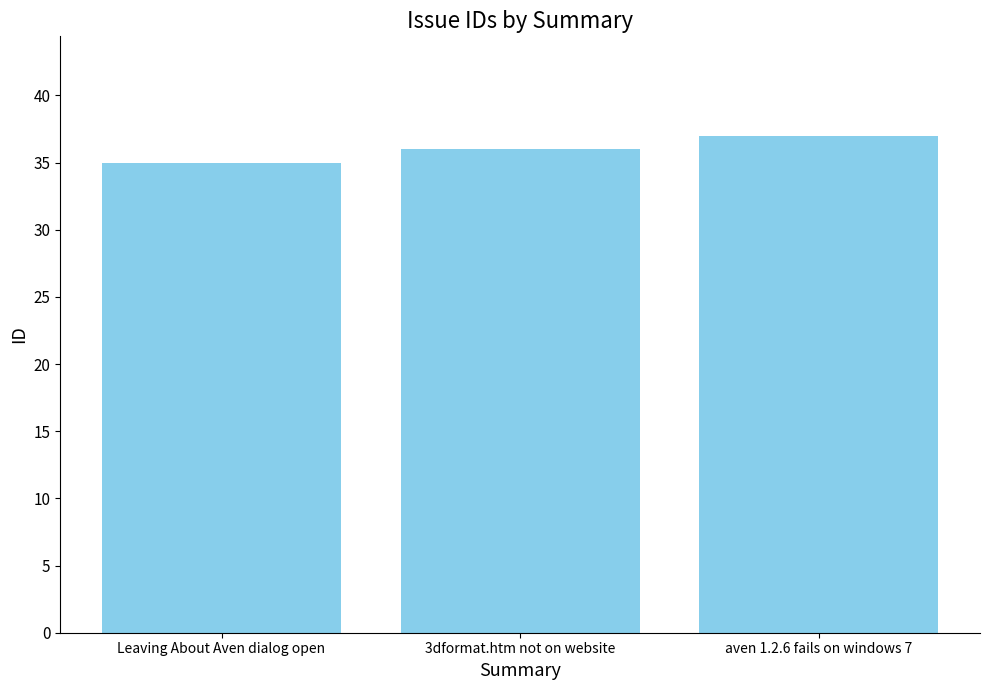

Reading left to right, what are all the values shown in this chart?

35	36	37